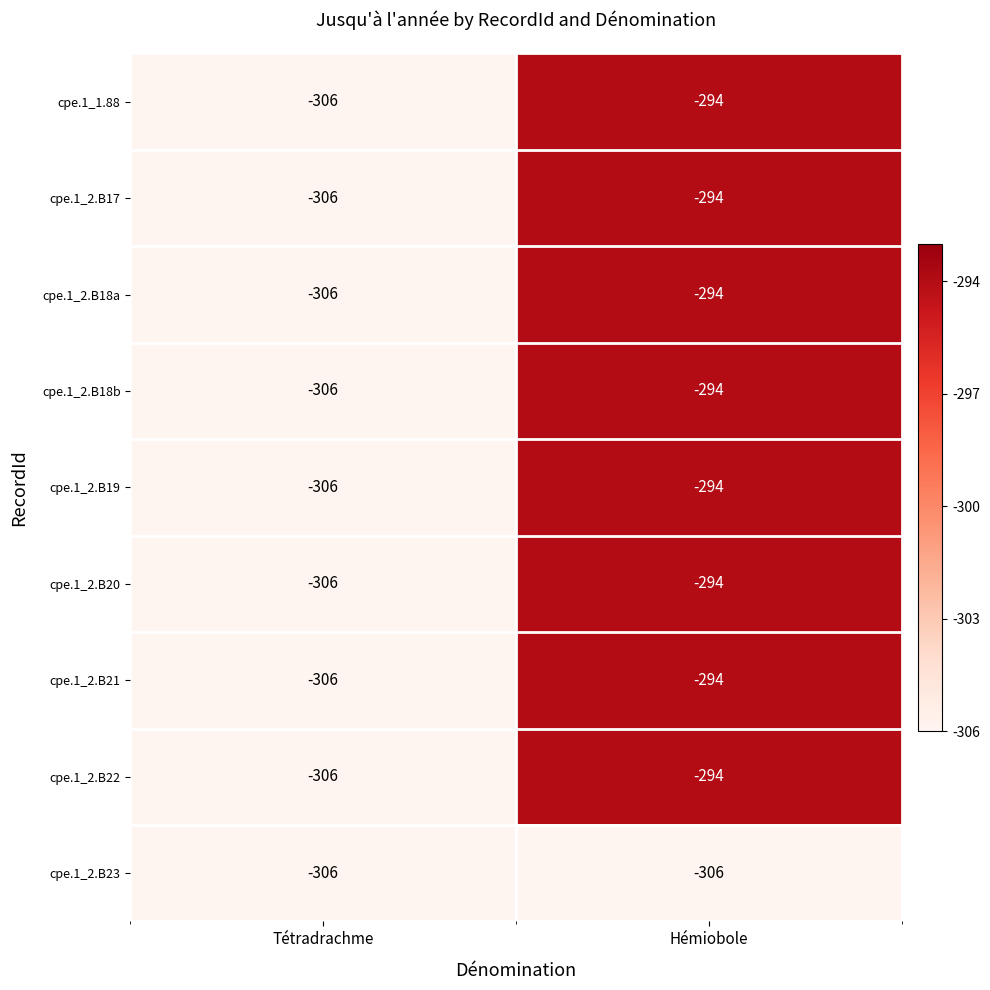

List the labels in order of cpe.1_2.B20 value, smallest first.

Tétradrachme, Hémiobole